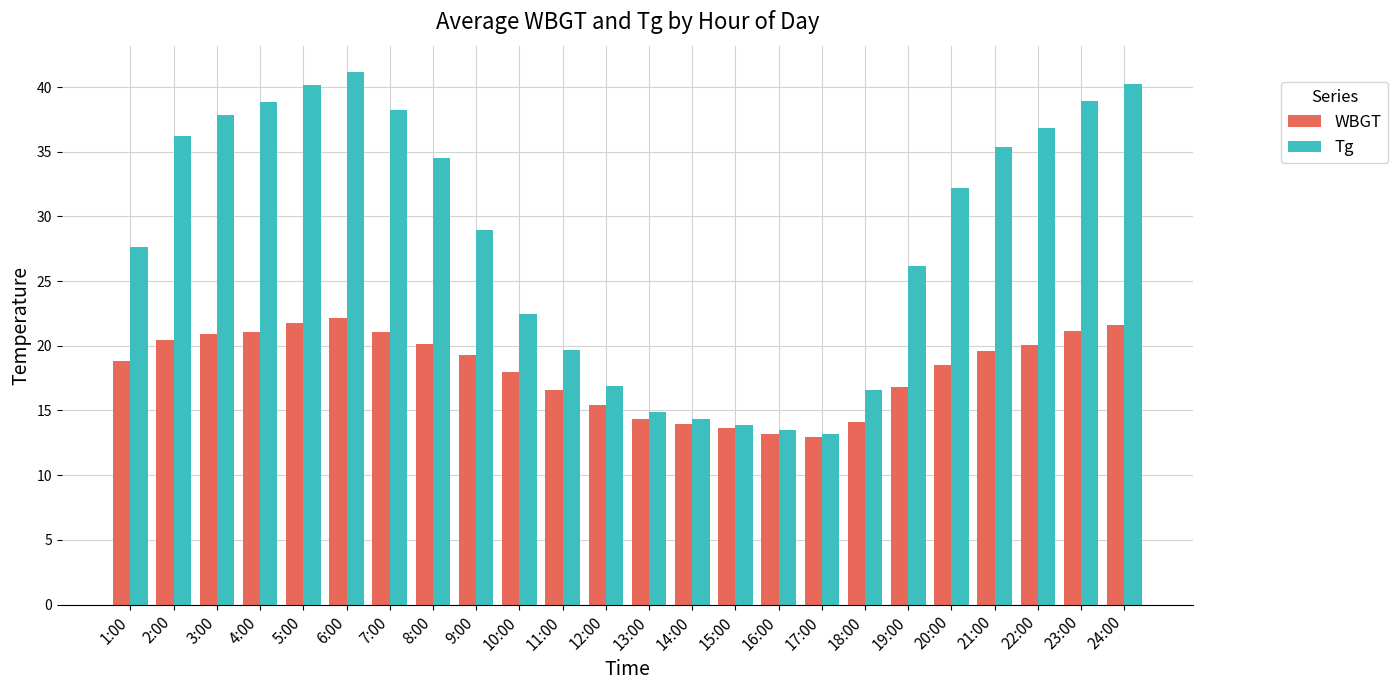

Count the number of data series in this chart.

2